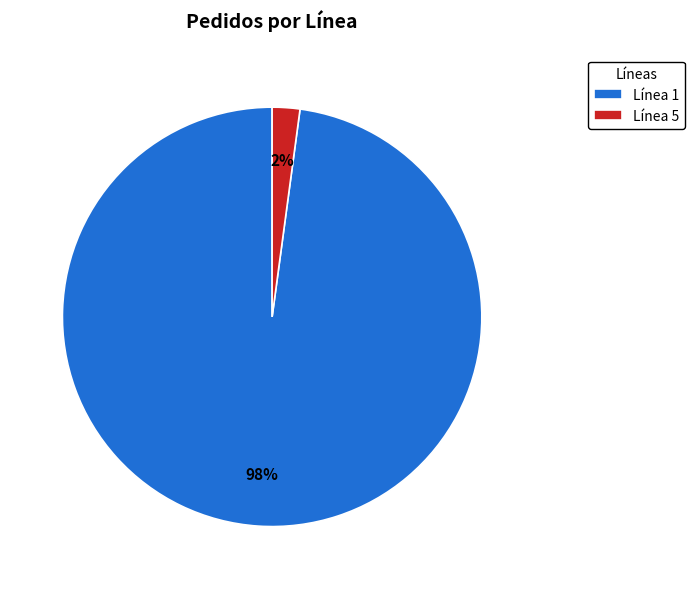

To the nearest percent, what percentage of the pie is Línea 1?

98%